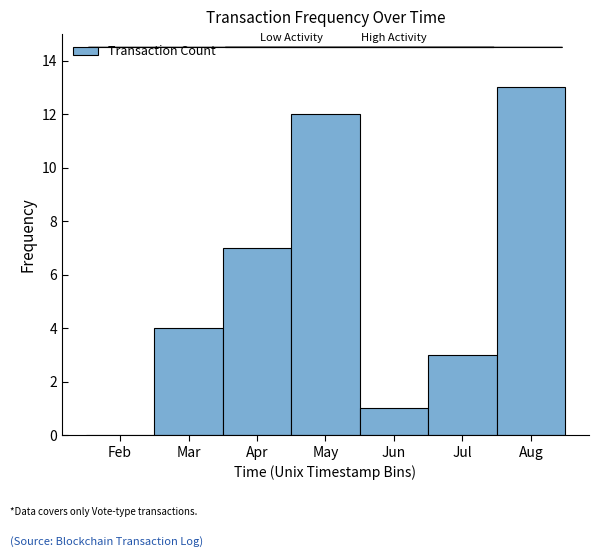

Reading right to left, list all the values displayed in this chart.

Aug=13	Jul=3	Jun=1	May=12	Apr=7	Mar=4	Feb=0